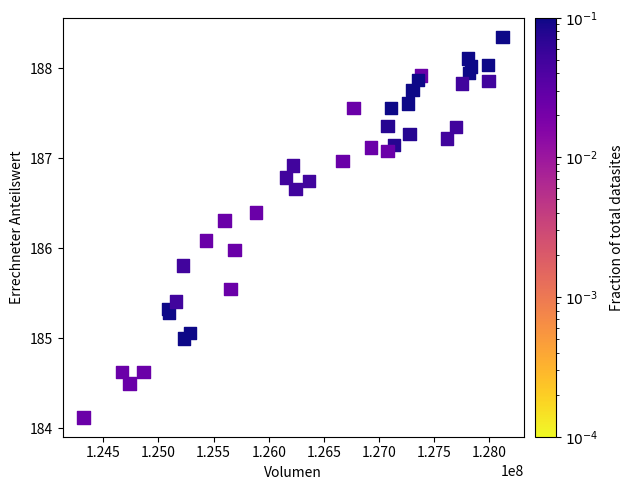

What is the range of Y values (max minus min)?

4.2